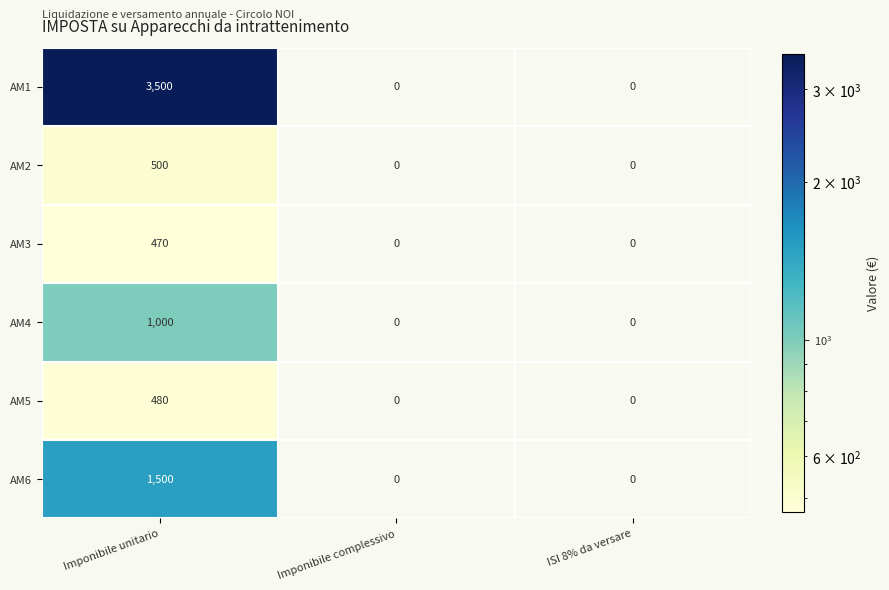

Which series has the largest total across all categories?

AM1